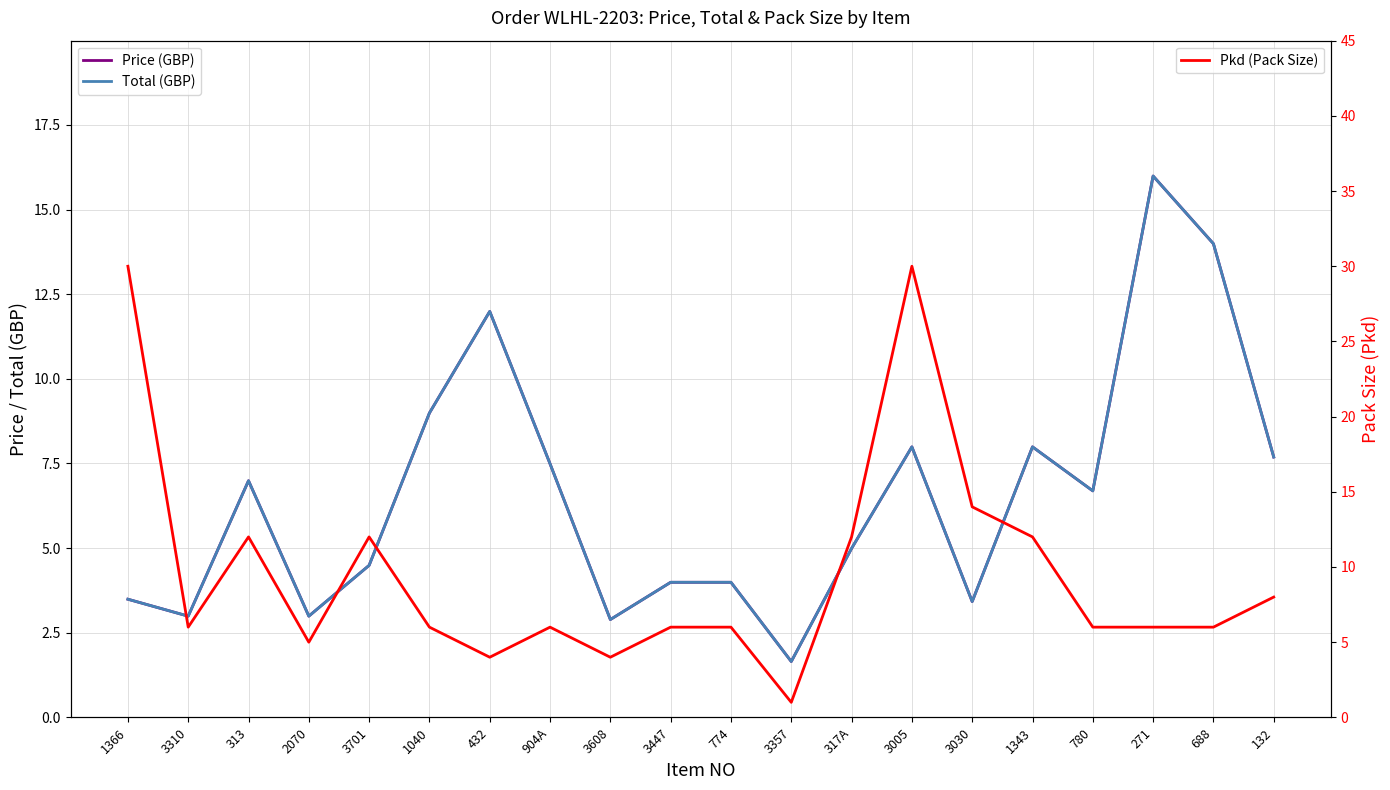

At which category does Price (GBP) reach its first local peak?

313